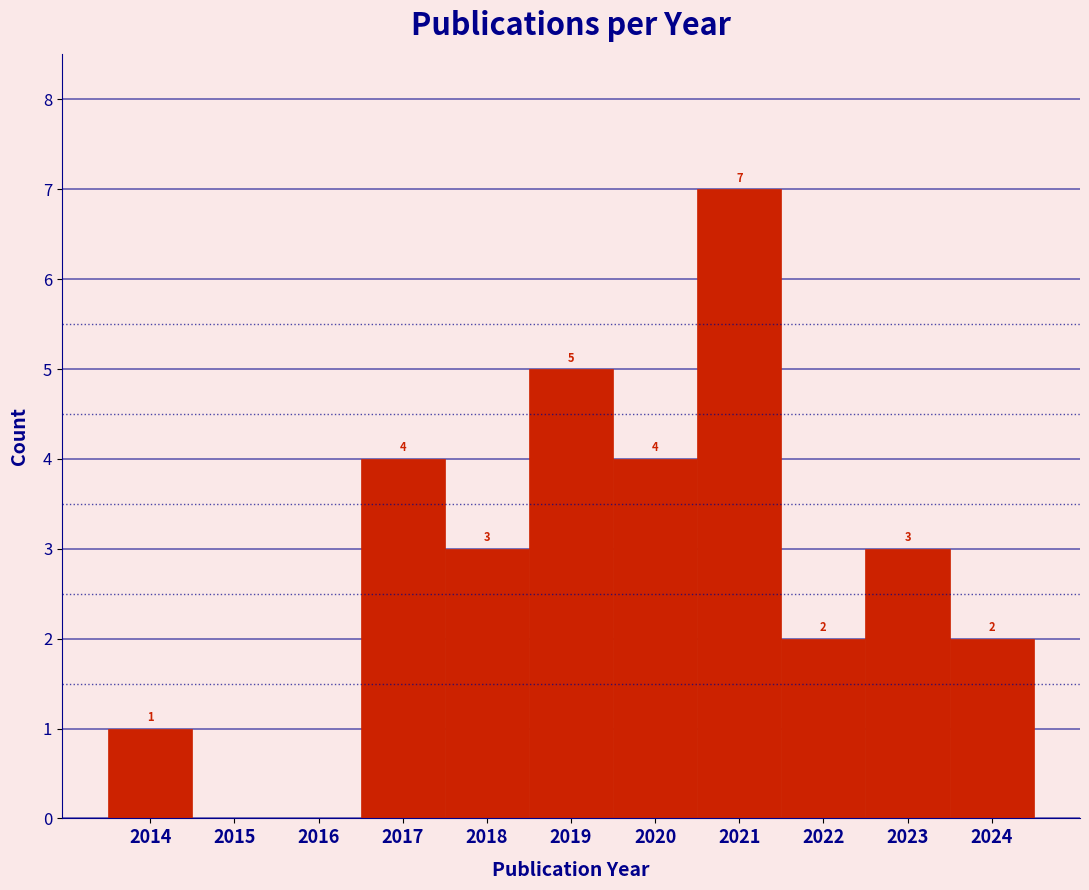

Over which range of the x-axis is the bar tallest?

2020.5 to 2021.5